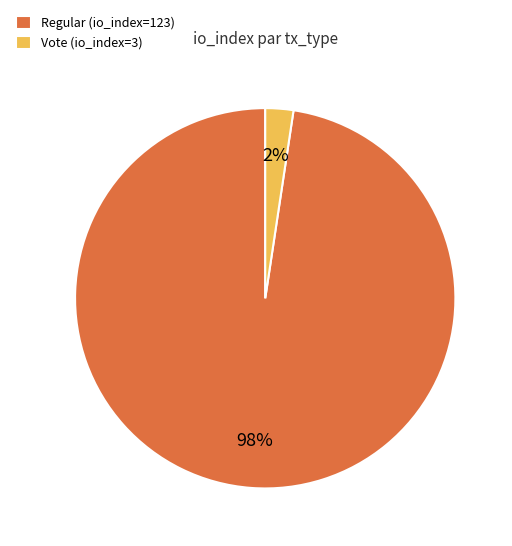

True or false: Vote (io_index=3) accounts for 15% of the total.

False